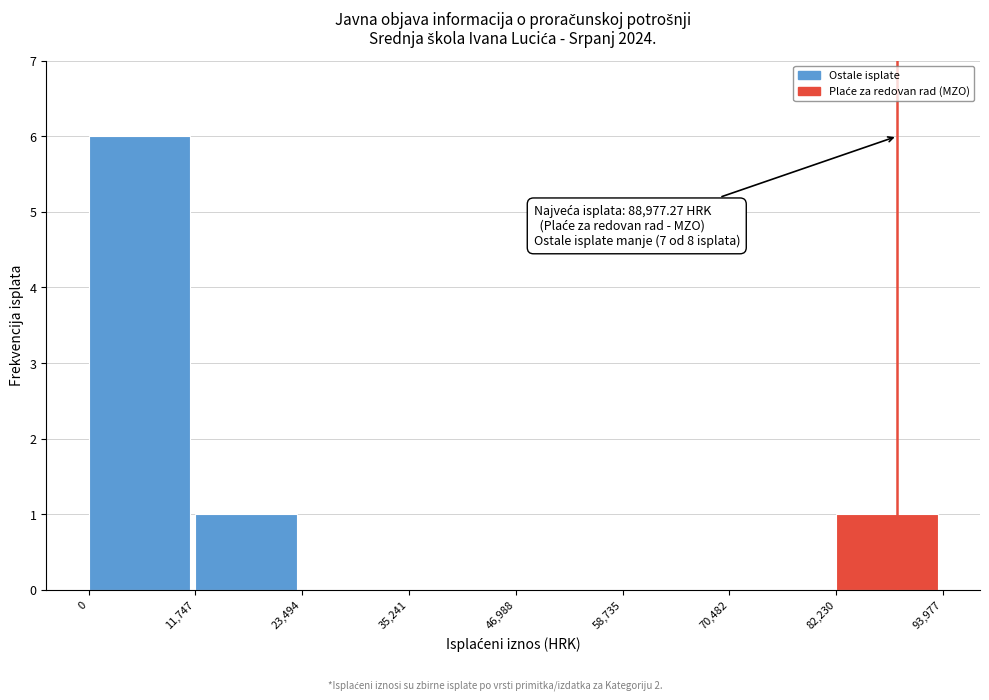

Over which range of the x-axis is the bar tallest?

0 to 11,747